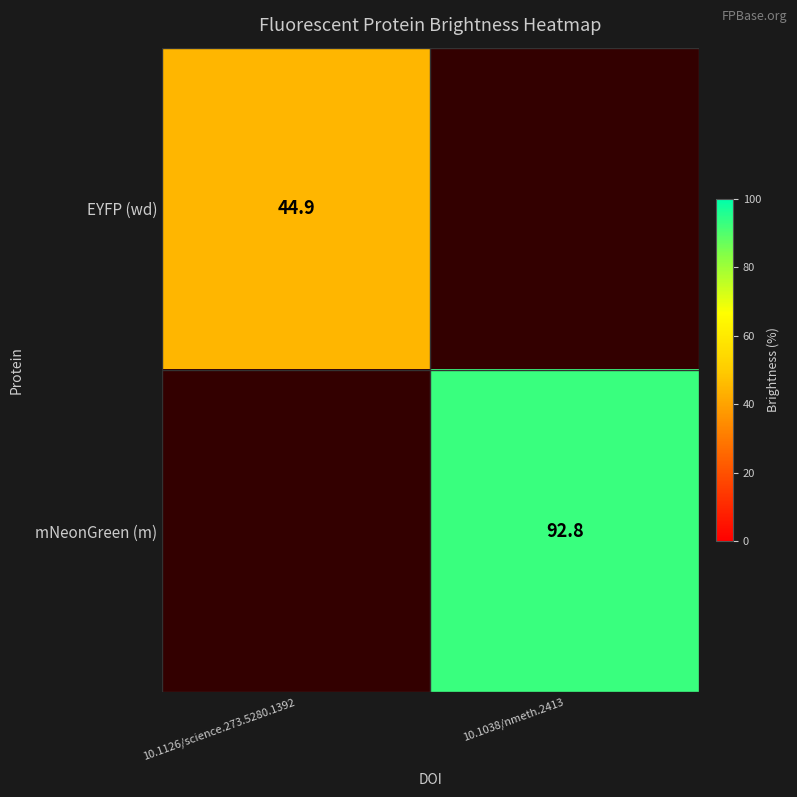

Is it true that EYFP (wd) equals 59.0 at 10.1126/science.273.5280.1392?

False